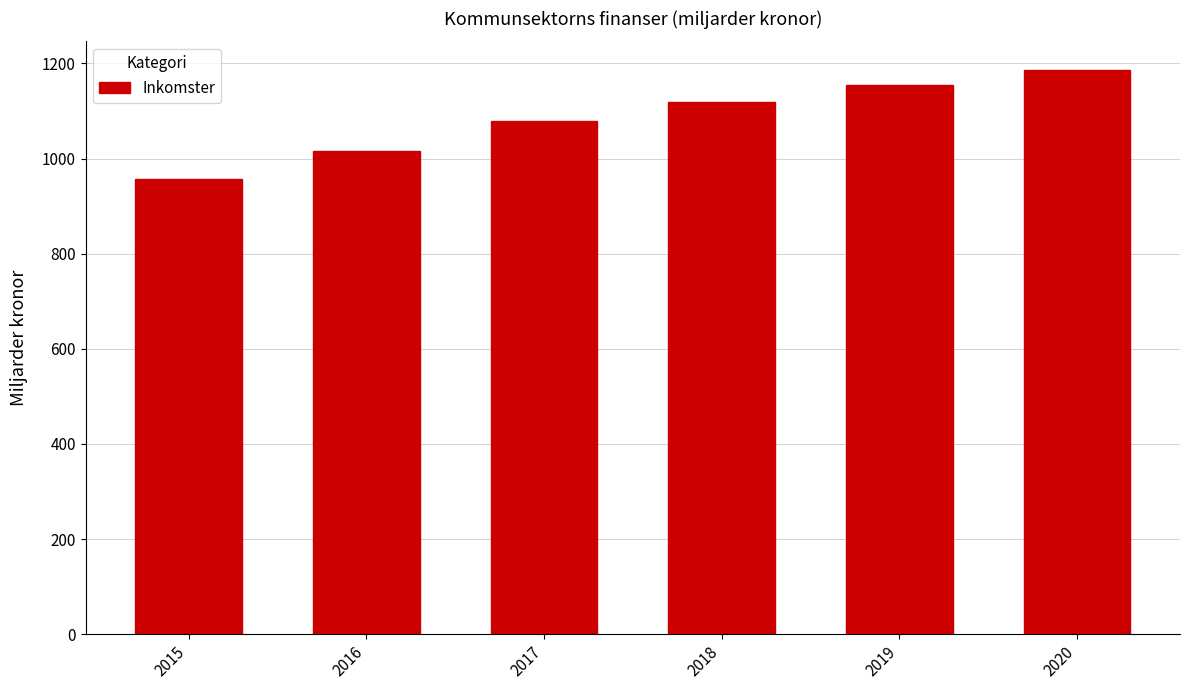

Approximately how many times larger is the value at 2018 compared to 2017?

1.0